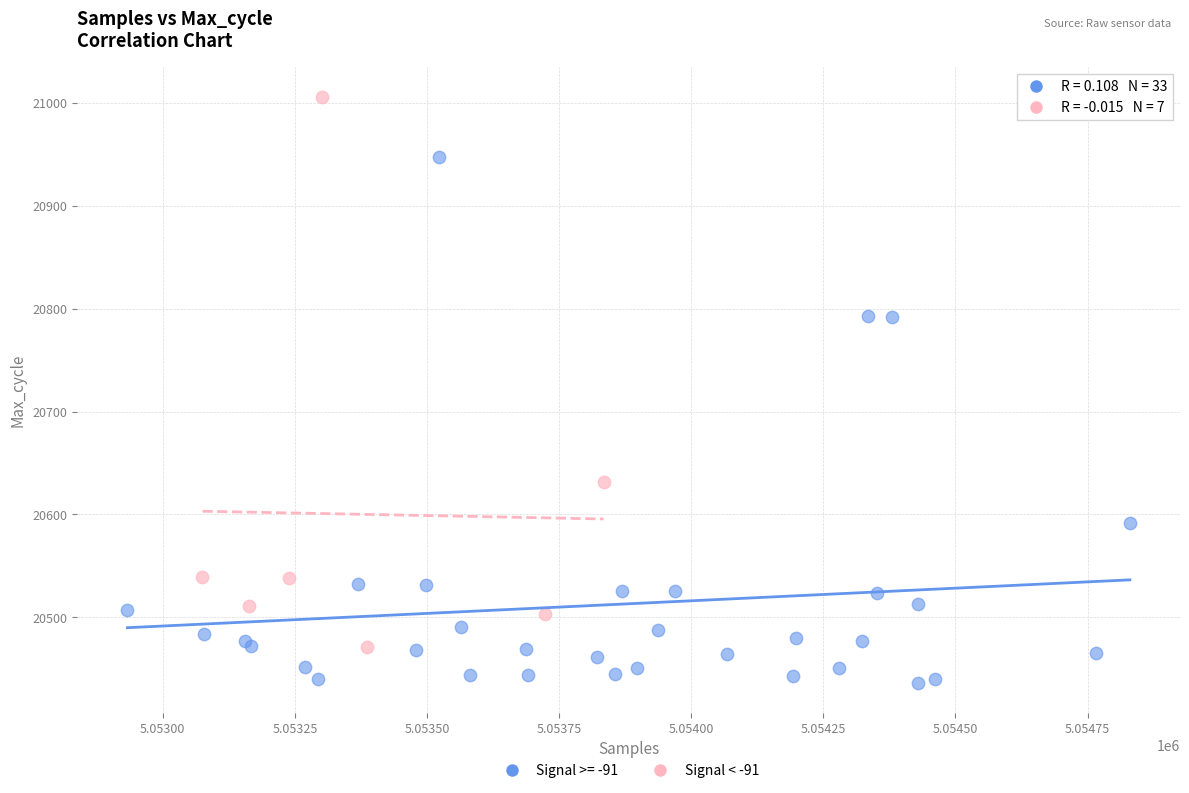

Which series reaches the maximum Y coordinate?

Signal < -91